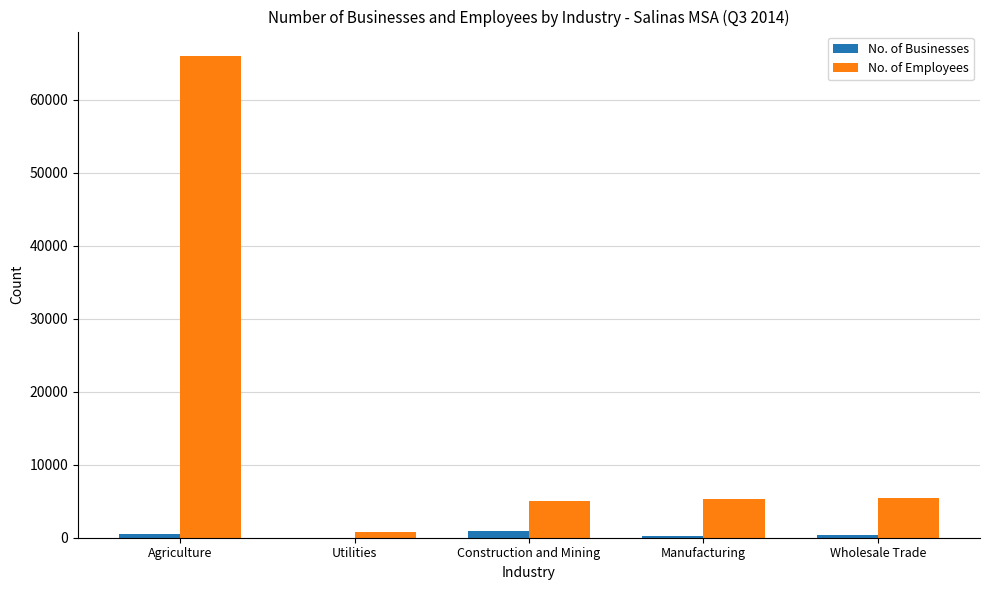

Which series has the largest total across all categories?

No. of Employees